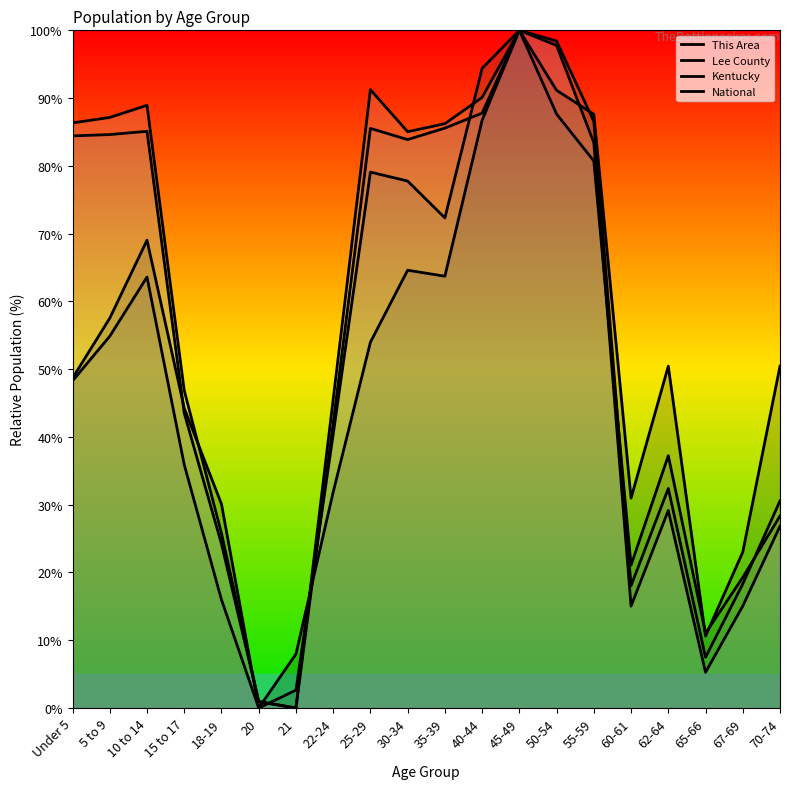

Where does the Kentucky series first go above 83?

Under 5